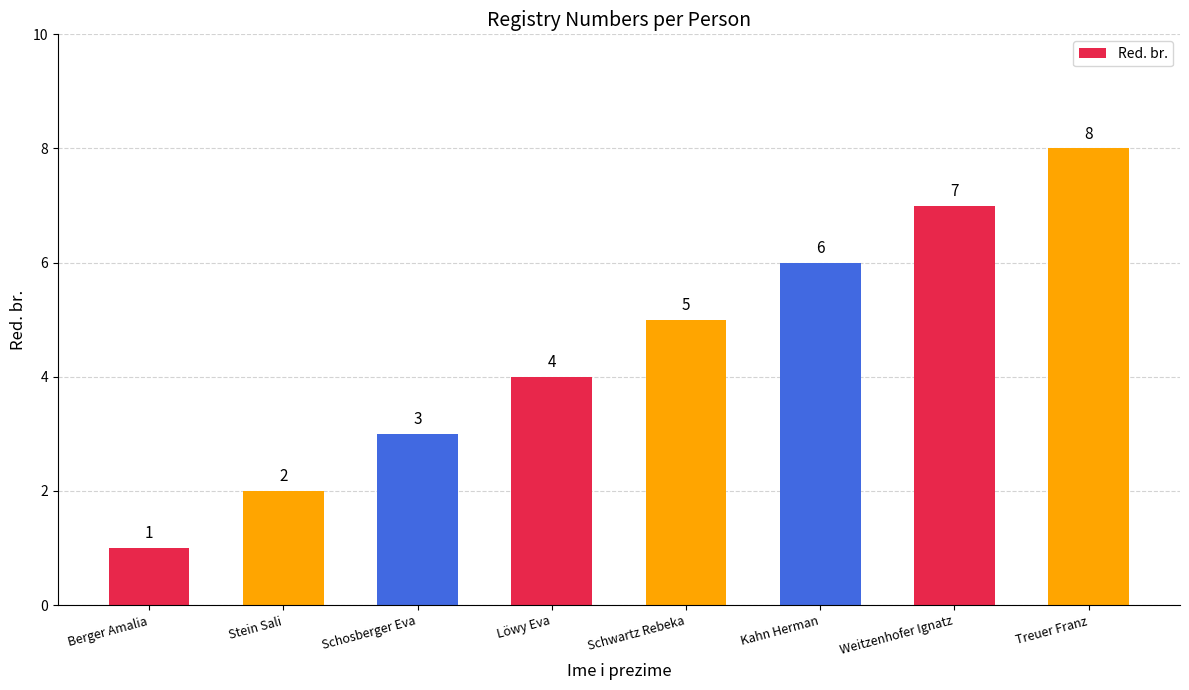

What is the label of the 6th bar from the right?

Schosberger Eva